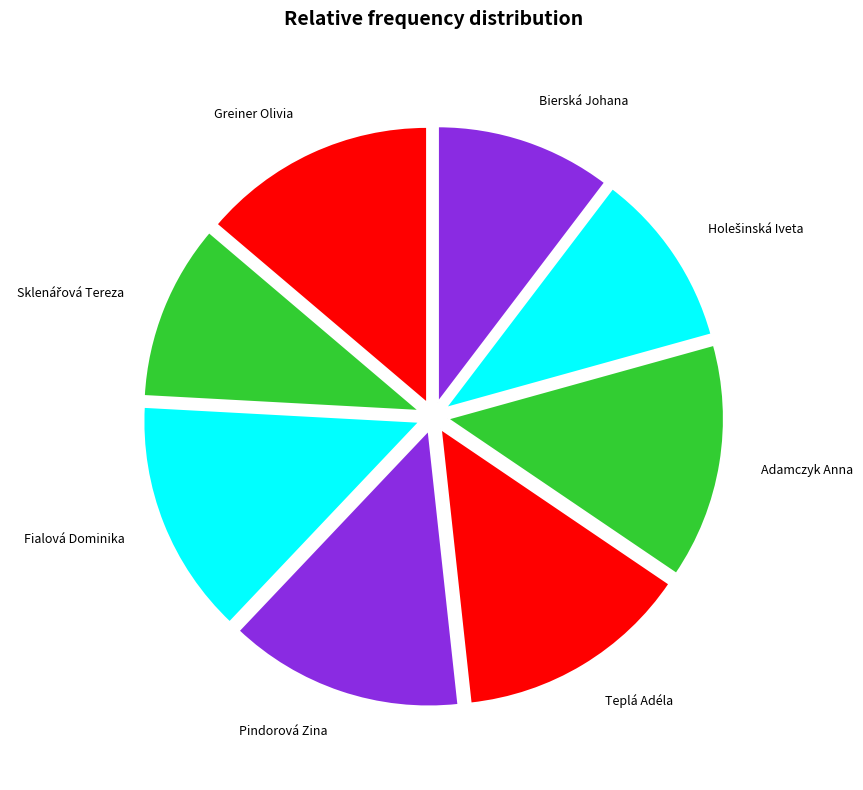

The Teplá Adéla slice represents 6% of the pie. True or false?

False